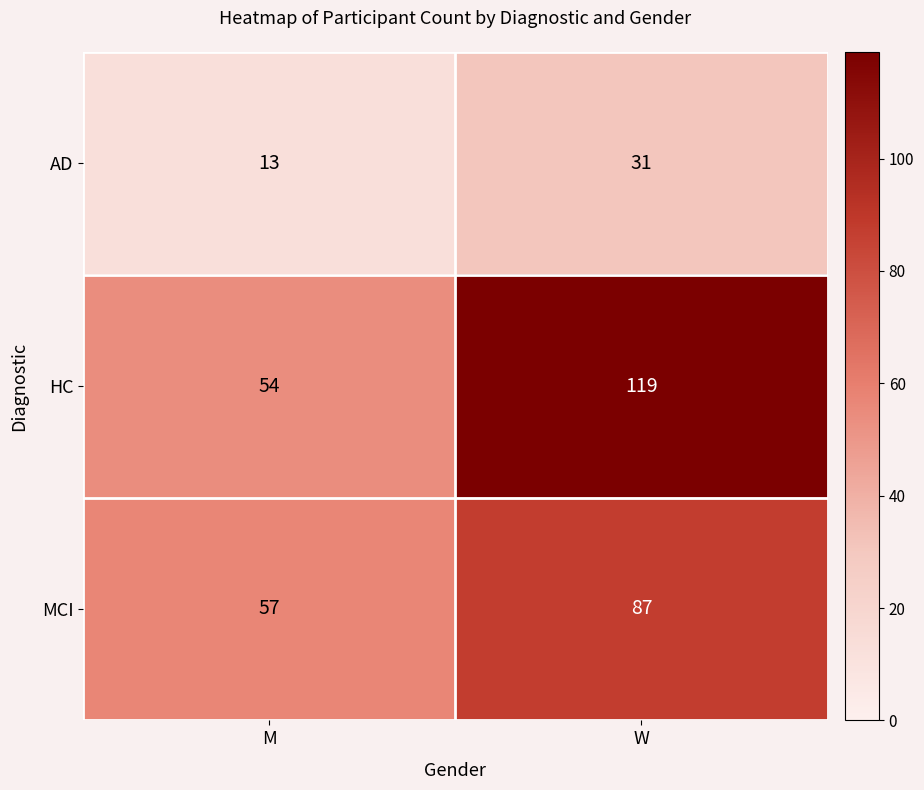

What is the difference between the maximum and minimum values in the HC series?

65